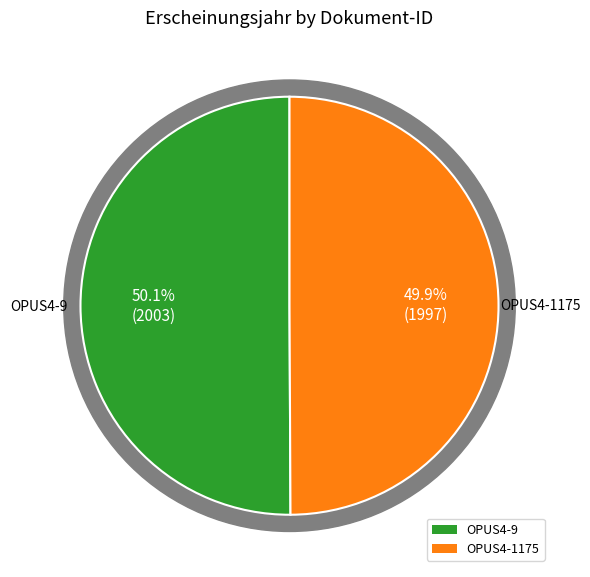

What is the ratio of the value at OPUS4-1175 to the value at OPUS4-9?

1.0